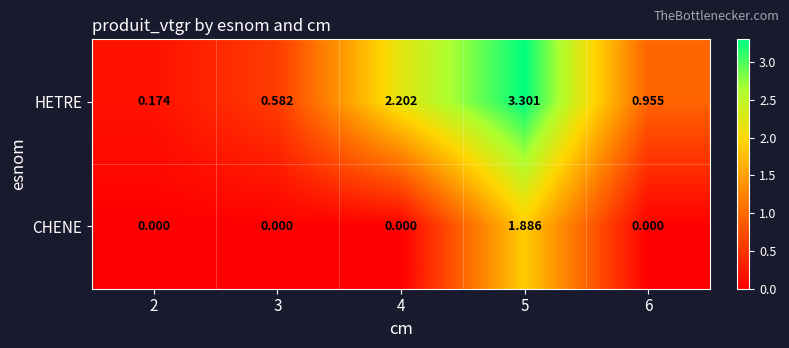

List the series in order of their overall mean, highest first.

HETRE, CHENE